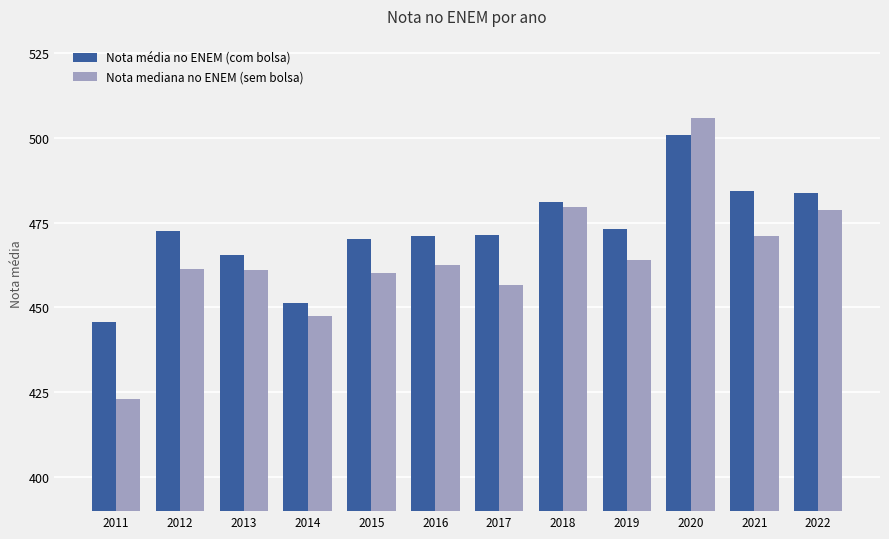

Is it true that Nota mediana no ENEM (sem bolsa) equals 471.2 at 2021?

True